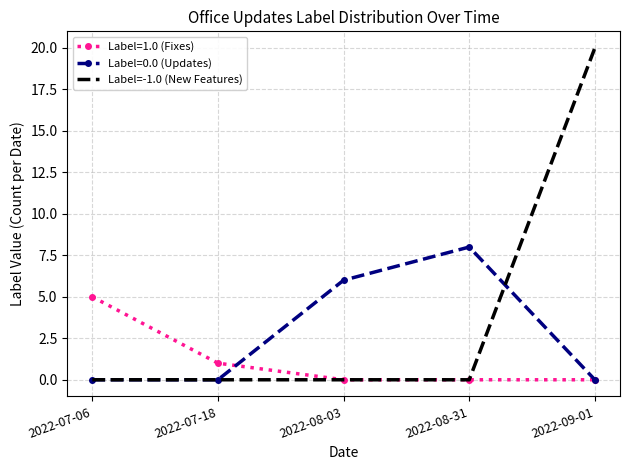

The Label=0.0 (Updates) series shows 2 at 2022-09-01. True or false?

False